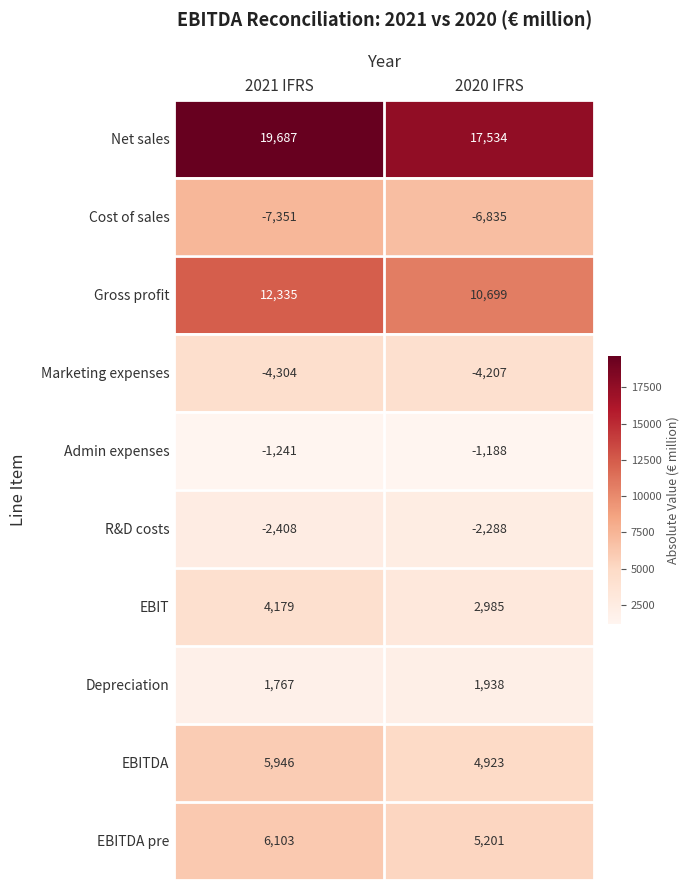

What is the difference between the R&D costs values at 2021 IFRS and 2020 IFRS?

120